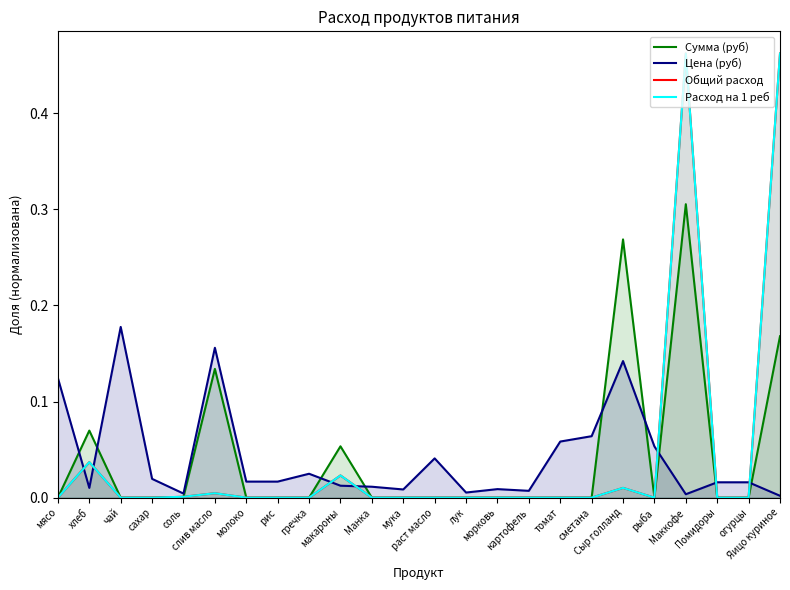

True or false: Сумма (руб) has more than 2 points higher than both neighbors.

True